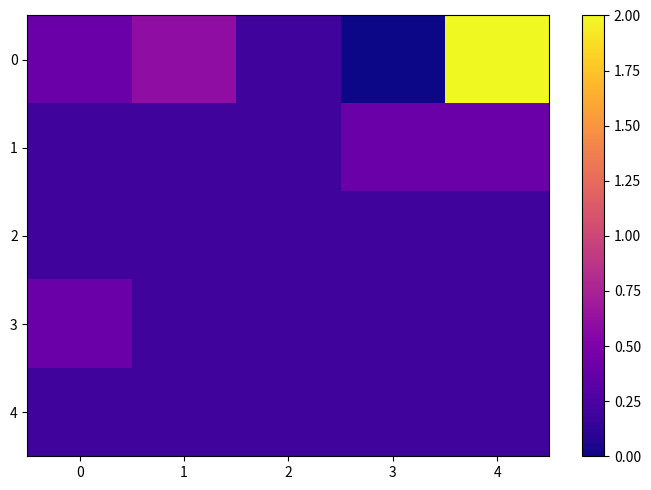

Reading left to right, what are all the values shown in this chart?

0: 0=0.4	1=0.6	2=0.2	3=0.0	4=2.0
1: 0=0.2	1=0.2	2=0.2	3=0.4	4=0.4
2: 0=0.2	1=0.2	2=0.2	3=0.2	4=0.2
3: 0=0.4	1=0.2	2=0.2	3=0.2	4=0.2
4: 0=0.2	1=0.2	2=0.2	3=0.2	4=0.2